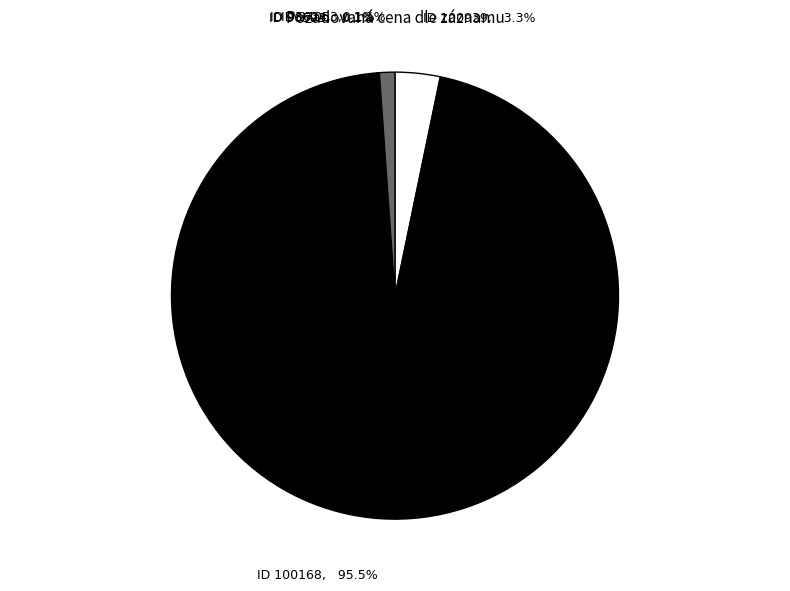

What is the majority slice?

ID 100168